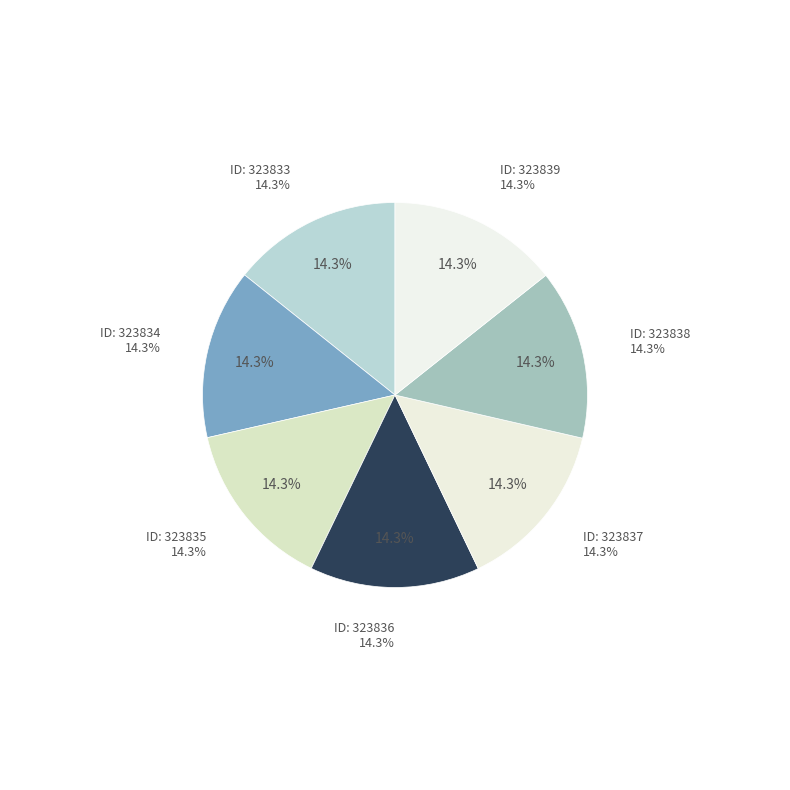

Count the number of slices in the pie.

7